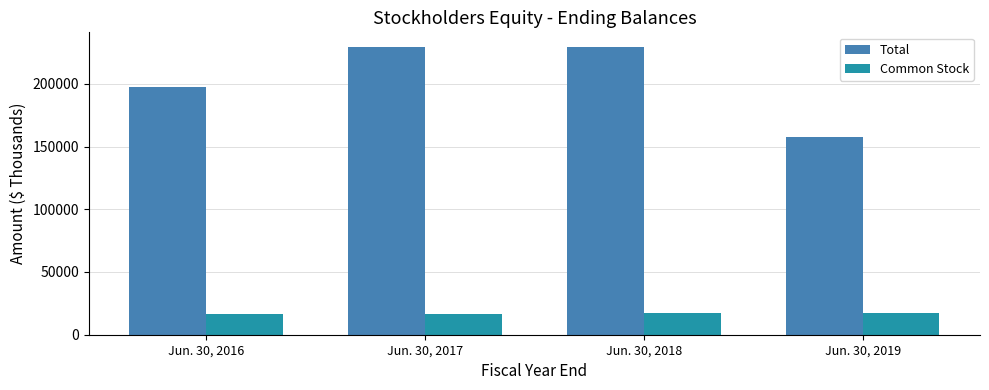

Is it true that Total equals 229552 at Jun. 30, 2017?

True